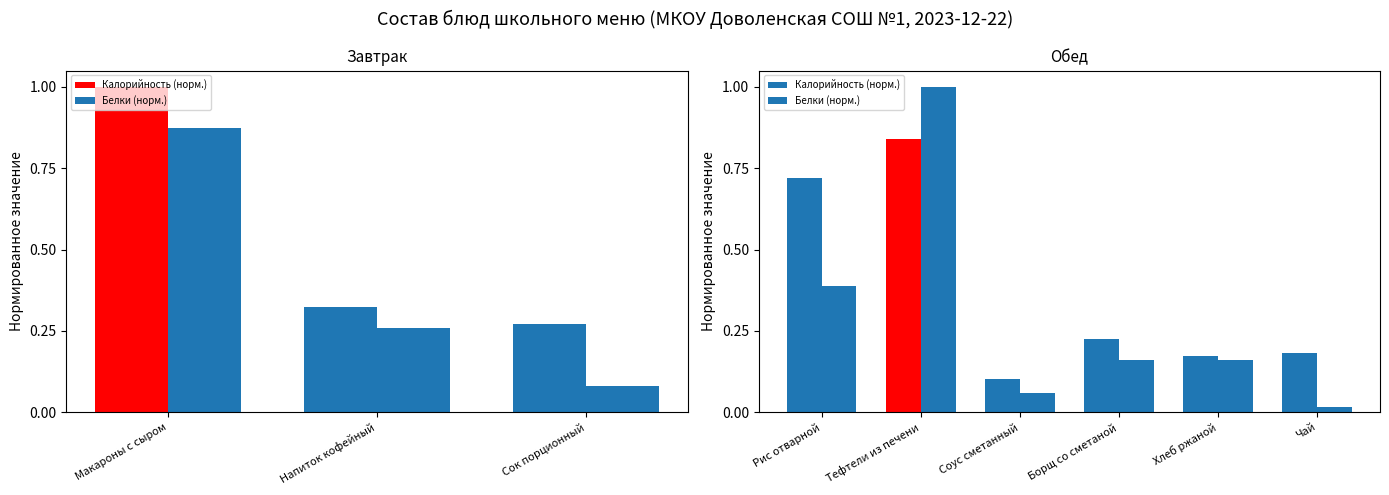

At how many categories does at least one series exceed 0?

6